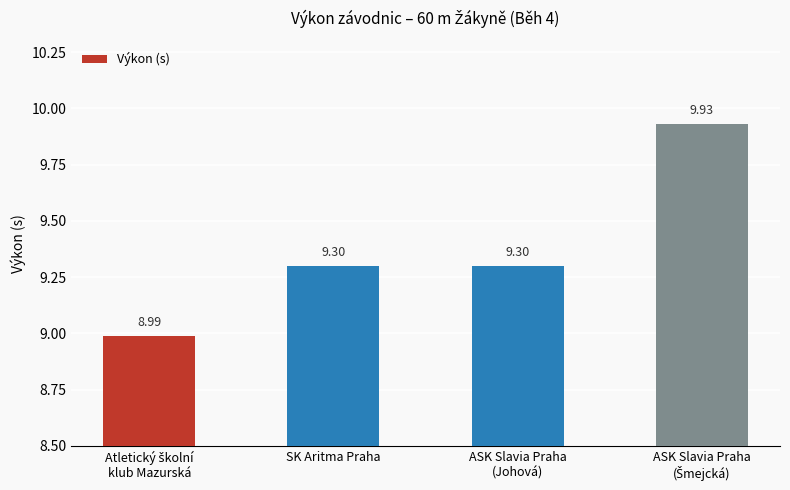

What is the average value?

9.4